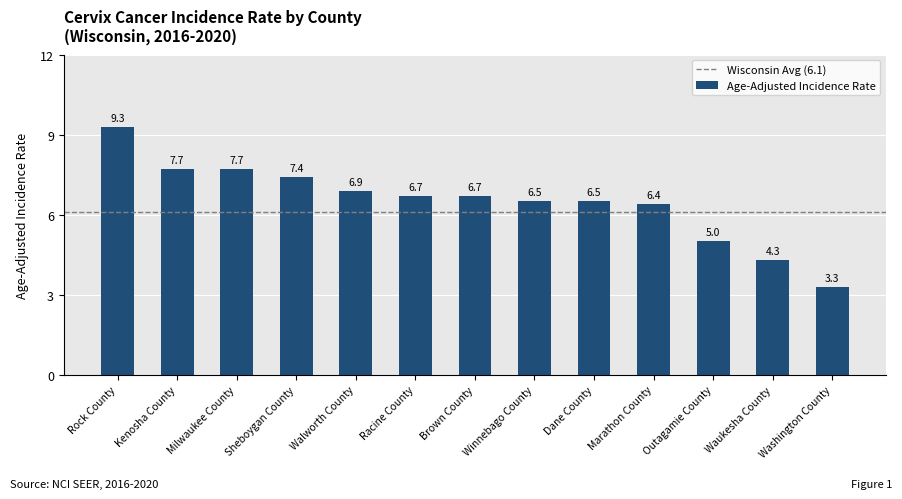

What is the difference between the maximum and minimum values?

6.0